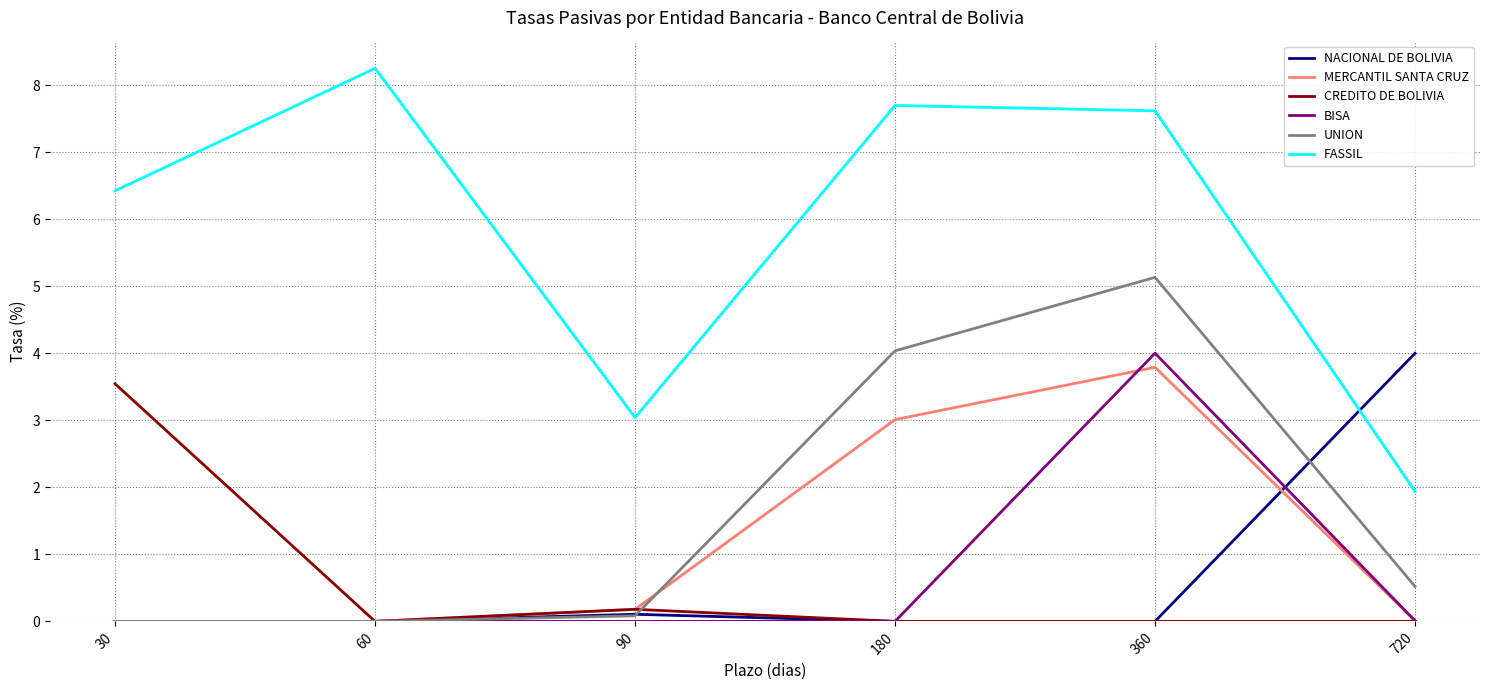

Where is MERCANTIL SANTA CRUZ nearest to the value 1?

90